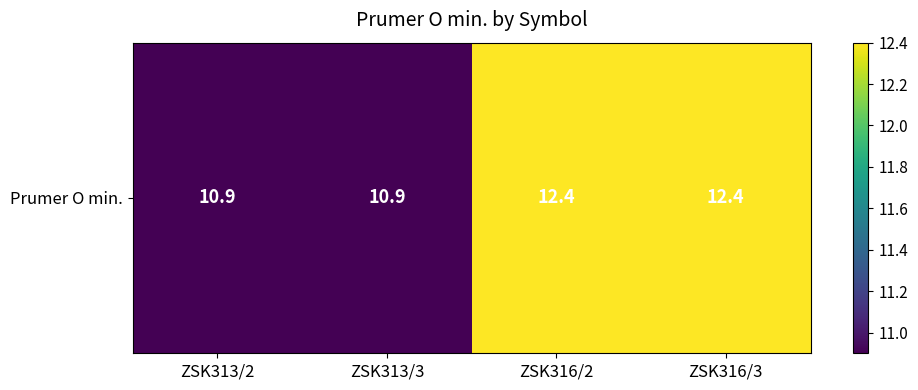

At which category does the chart reach its peak across all series?

ZSK316/2